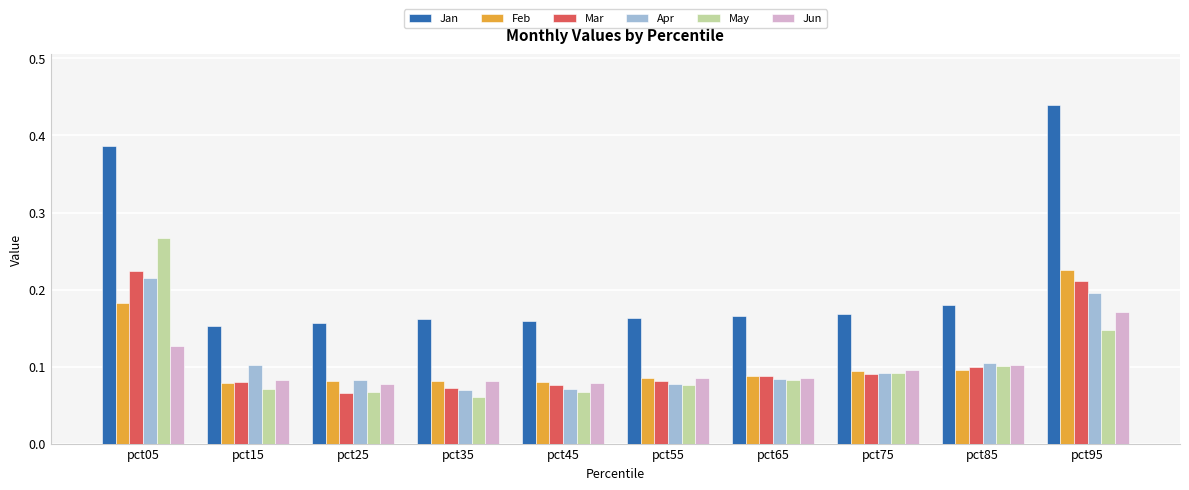

Which category has the lowest value across all series?

pct35